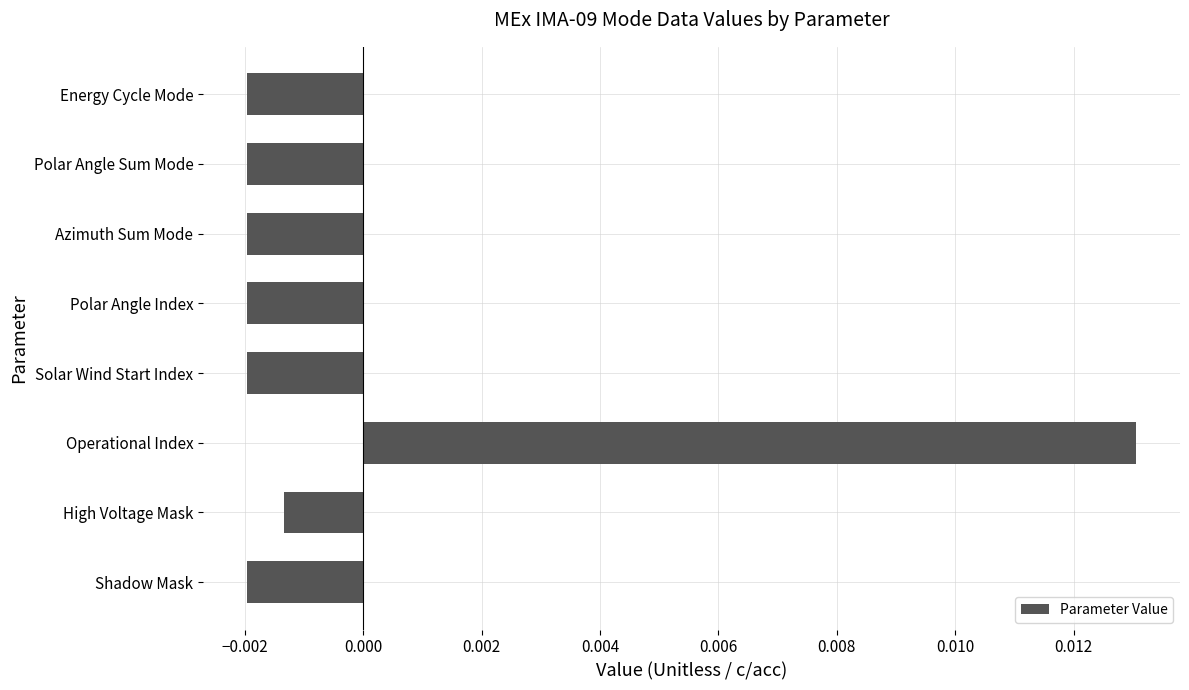

Which category has the highest value across all series?

Operational Index